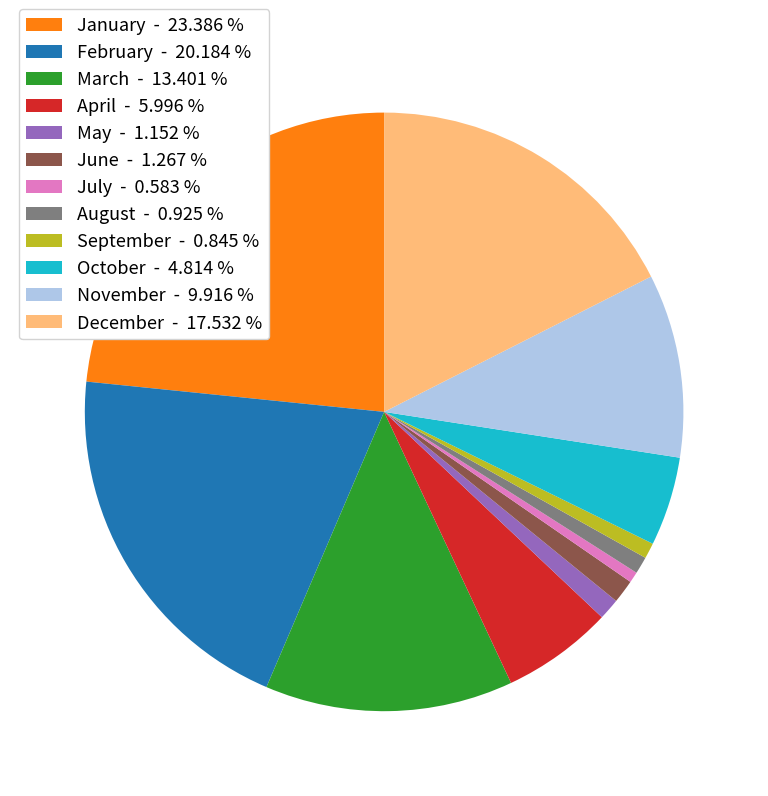

Which has a higher value, October - 4.814 % or May - 1.152 %?

October - 4.814 %